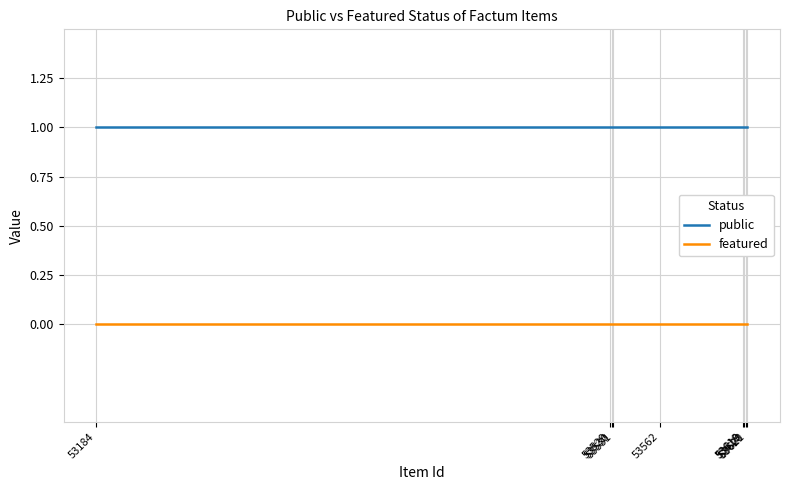

True or false: featured and public intersect in this chart.

False